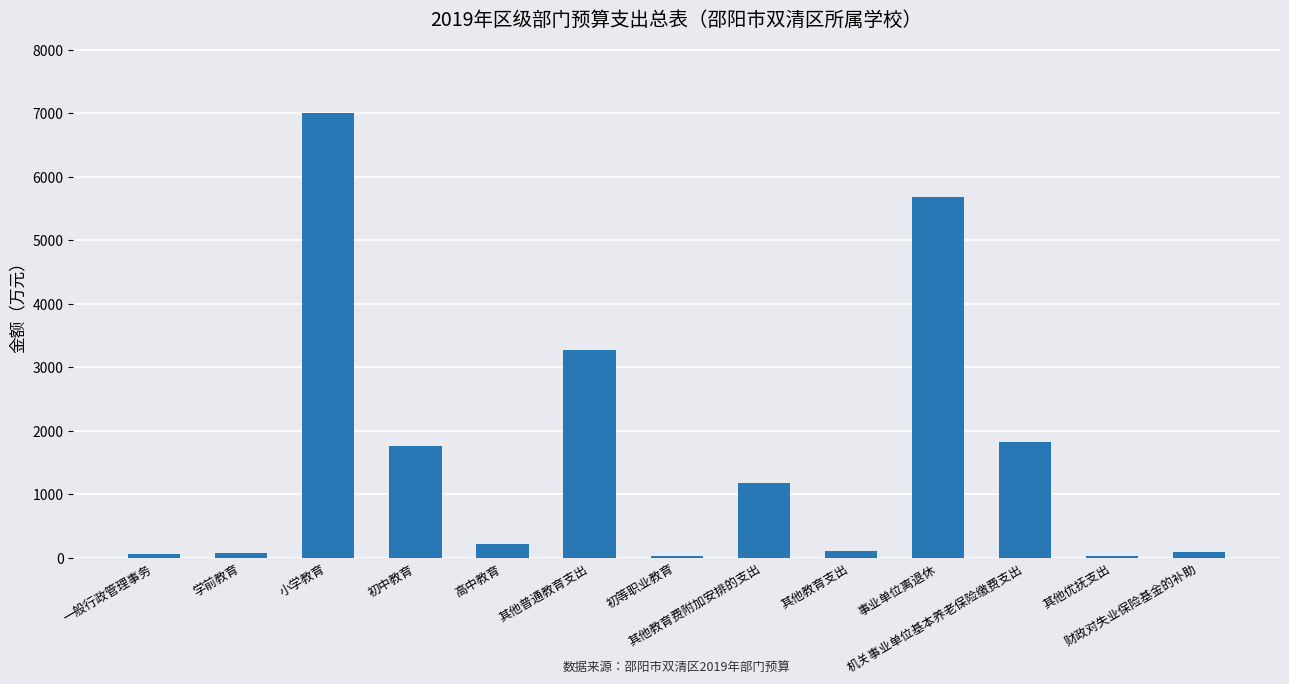

What is the label of the 7th bar from the right?

初等职业教育